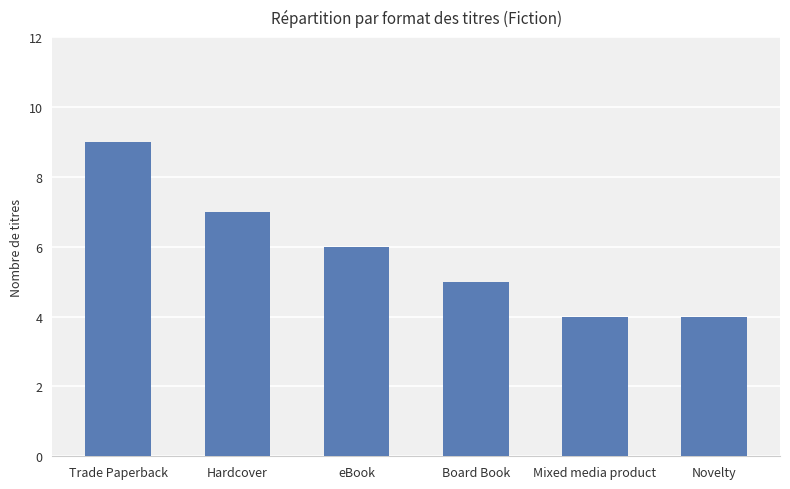

The chart shows a value of 5 at Board Book. True or false?

True